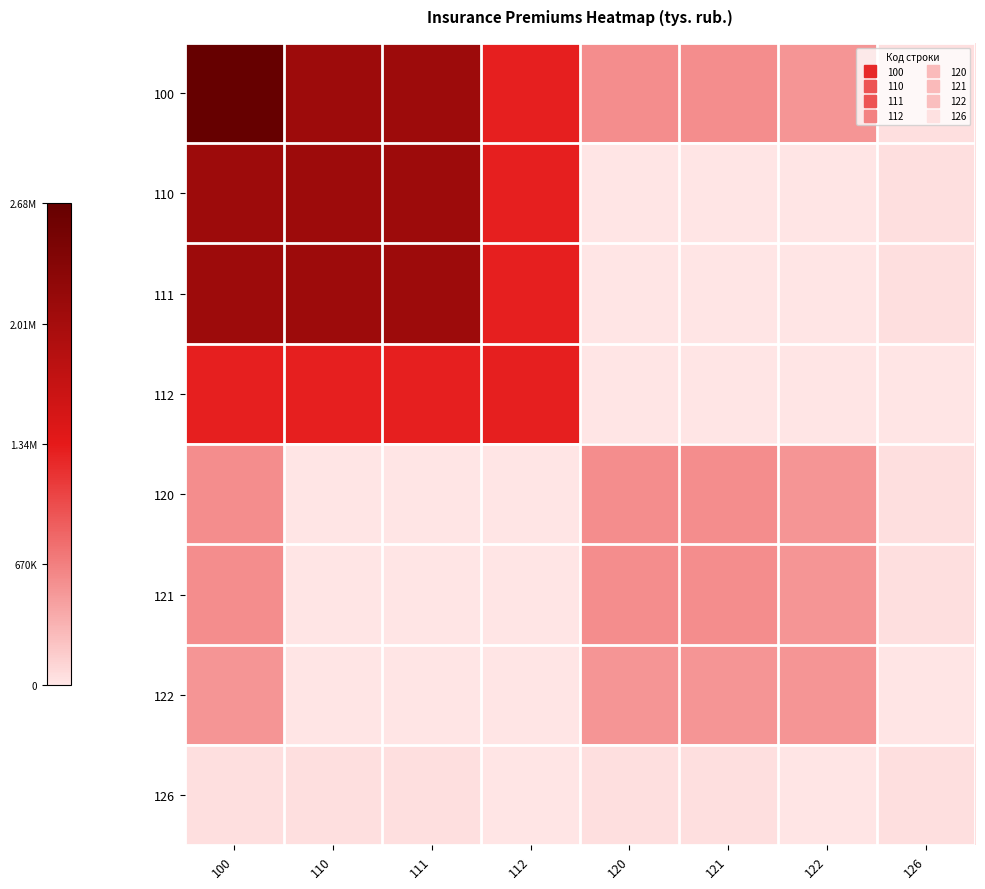

Reading left to right, transcribe all the data shown in this chart.

100: 100=1.0	110=0.8	111=0.8	112=0.5	120=0.2	121=0.2	122=0.2	126=0.0
110: 100=0.8	110=0.8	111=0.8	112=0.5	120=0.0	121=0.0	122=0.0	126=0.0
111: 100=0.8	110=0.8	111=0.8	112=0.5	120=0.0	121=0.0	122=0.0	126=0.0
112: 100=0.5	110=0.5	111=0.5	112=0.5	120=0.0	121=0.0	122=0.0	126=0.0
120: 100=0.2	110=0.0	111=0.0	112=0.0	120=0.2	121=0.2	122=0.2	126=0.0
121: 100=0.2	110=0.0	111=0.0	112=0.0	120=0.2	121=0.2	122=0.2	126=0.0
122: 100=0.2	110=0.0	111=0.0	112=0.0	120=0.2	121=0.2	122=0.2	126=0.0
126: 100=0.0	110=0.0	111=0.0	112=0.0	120=0.0	121=0.0	122=0.0	126=0.0